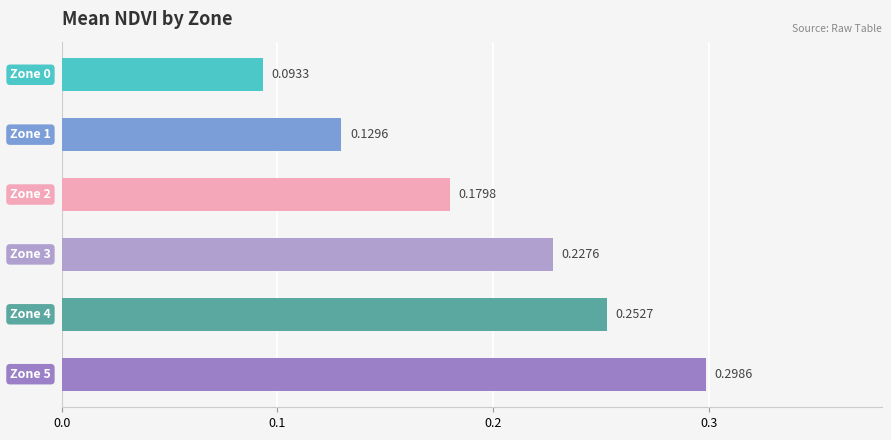

What is the sum of all values?

1.2